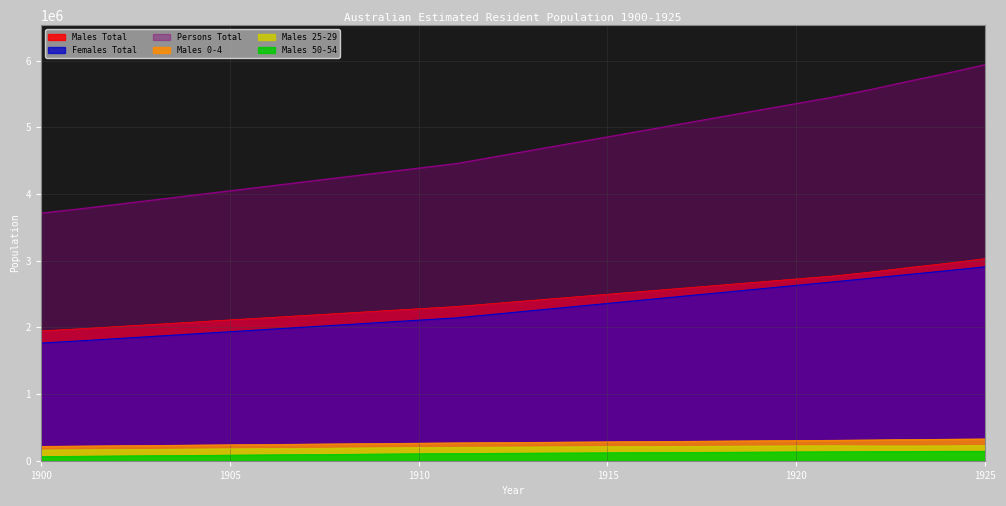

Where does the Males 50-54 series first go above 114087?

1913